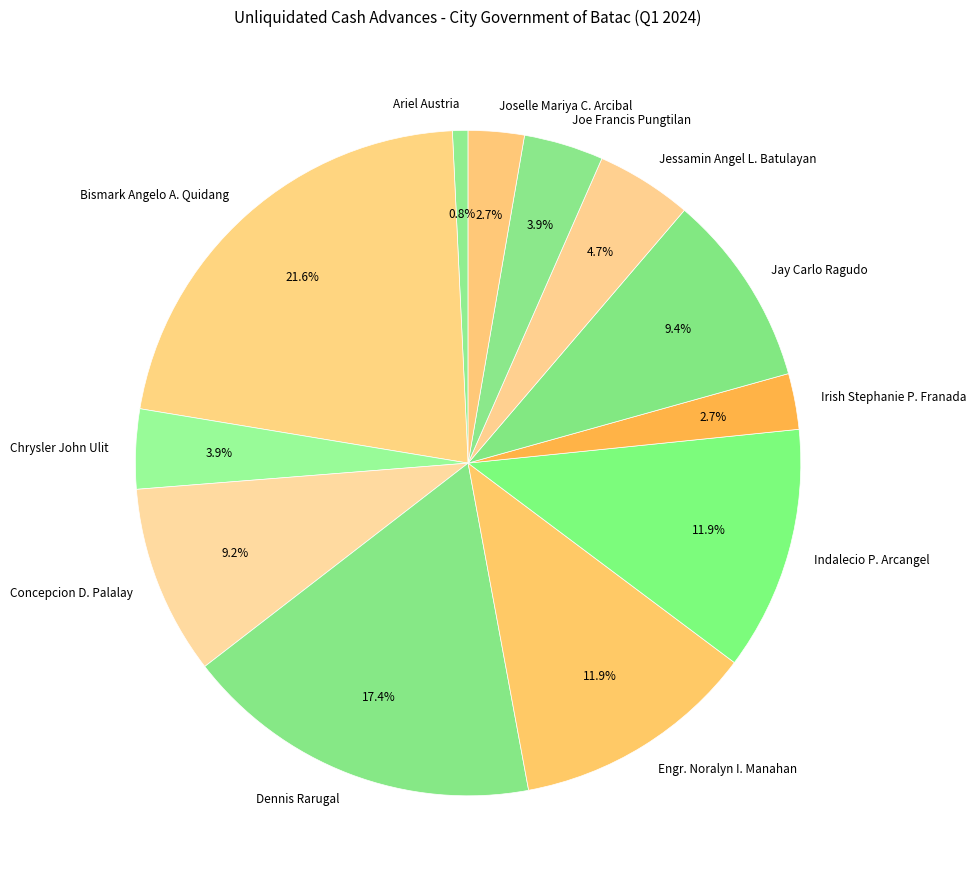

True or false: Jessamin Angel L. Batulayan accounts for 19% of the total.

False